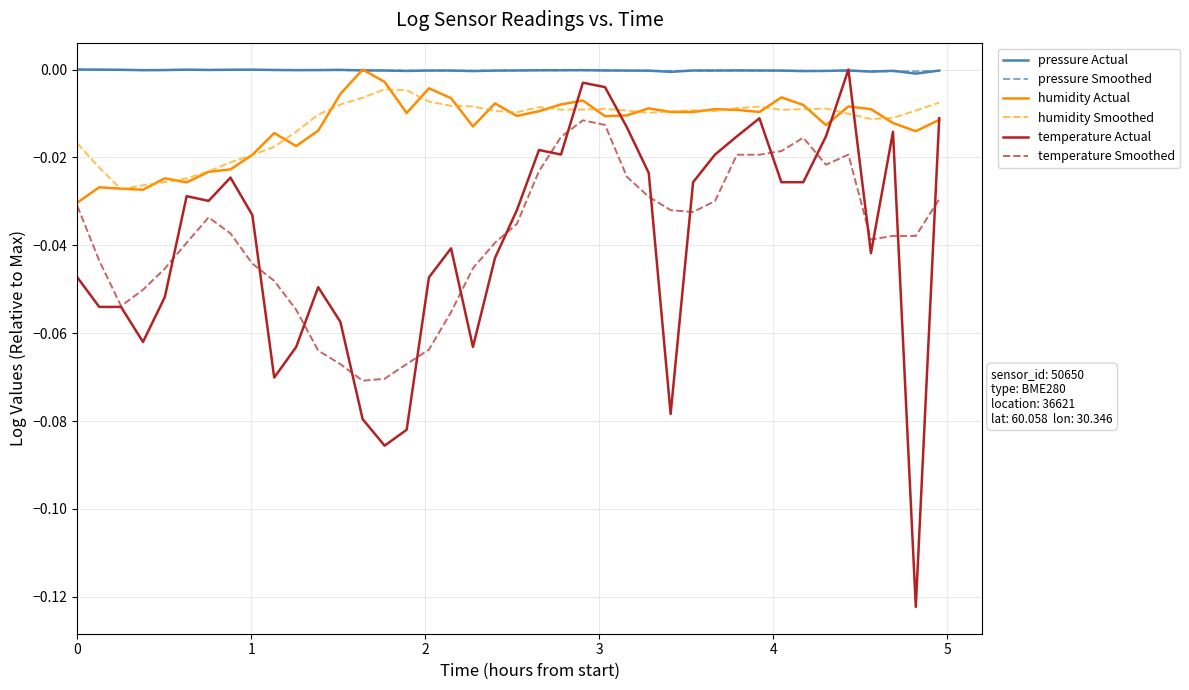

True or false: pressure Actual and humidity Smoothed cross at least once.

False